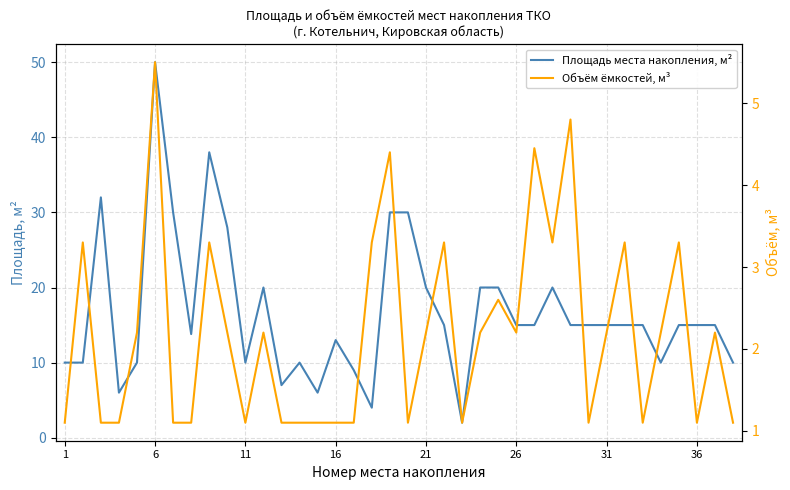

The value of Площадь места накопления, м² at 27 is 20.0. True or false?

True